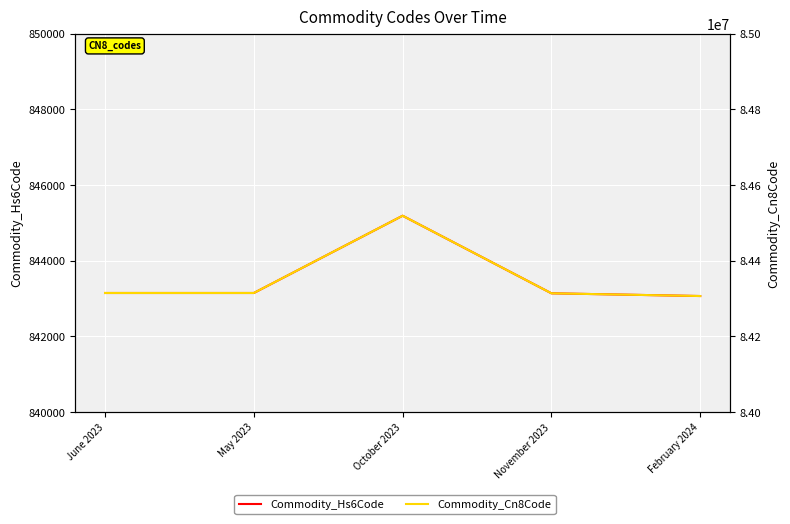

At which category does the chart reach its peak across all series?

October 2023